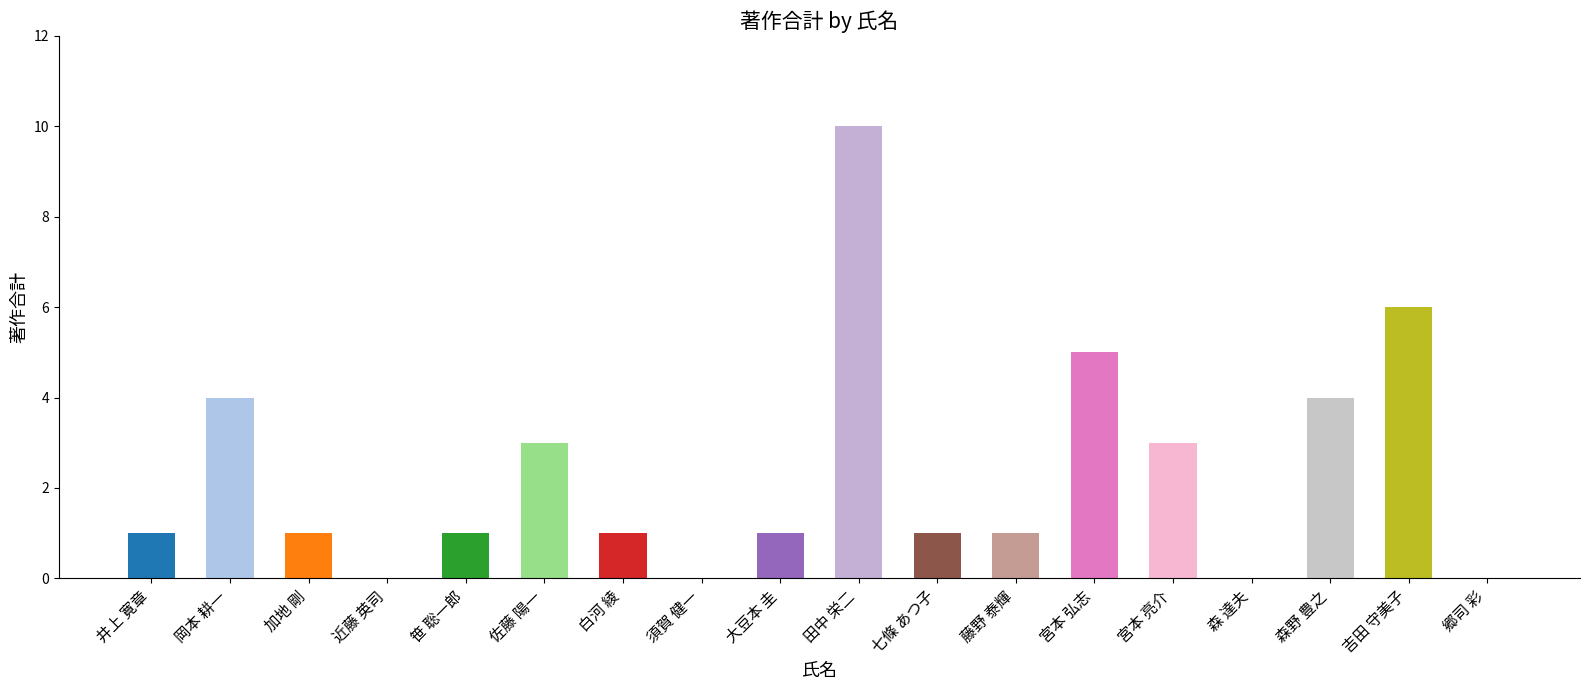

Approximately how many times larger is the value at 宮本 弘志 compared to 田中 栄二?

0.5